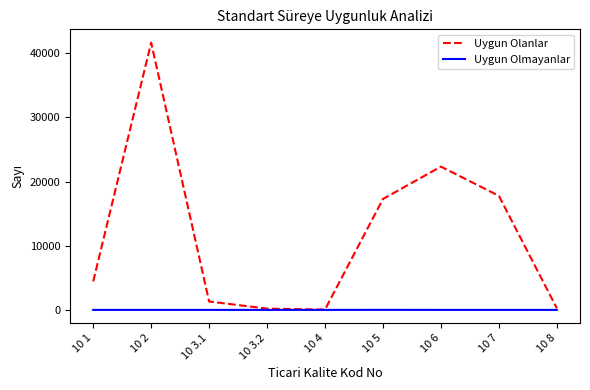

At which label does Uygun Olanlar reach its peak?

10 2